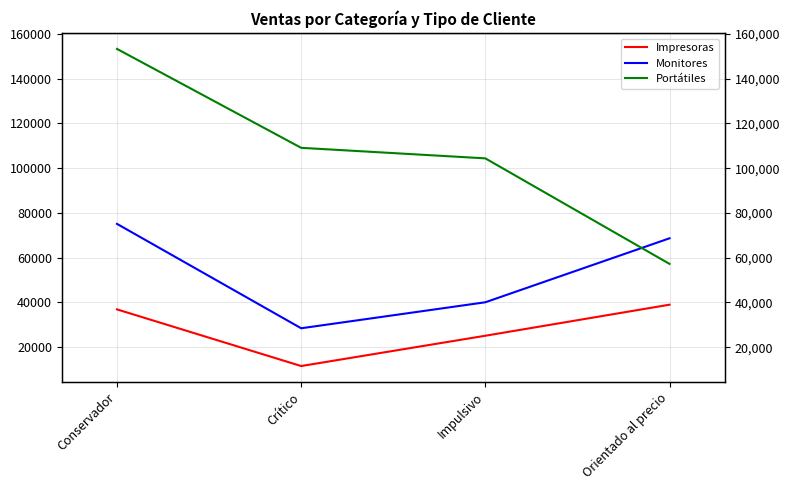

Which series has the largest total across all categories?

Portátiles